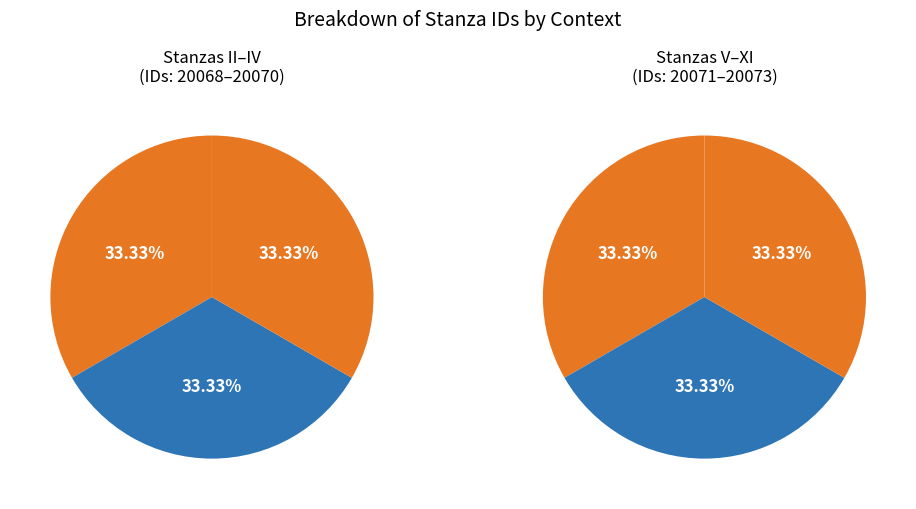

How many segments does this pie chart have?

6